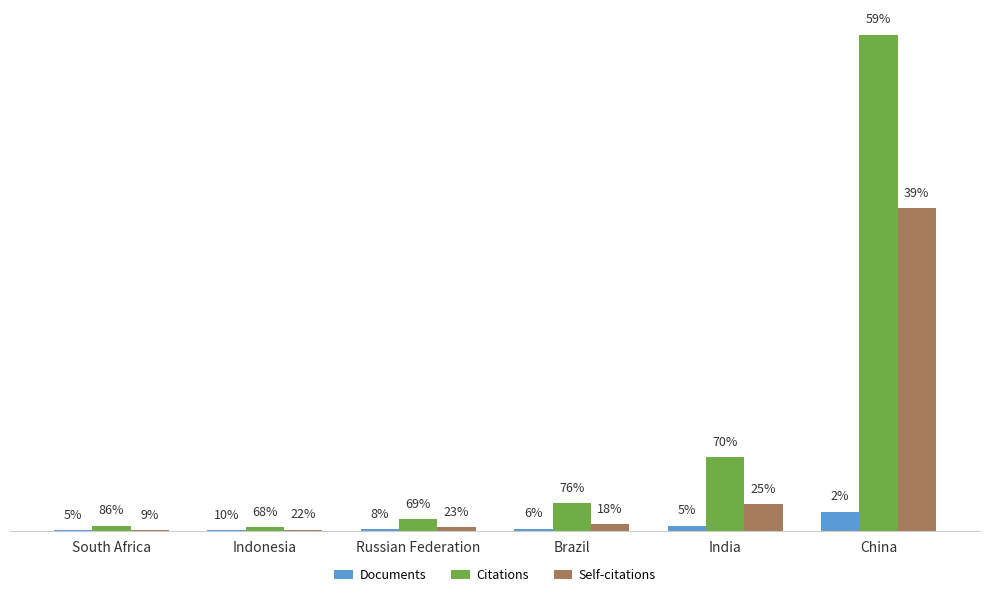

What are all the series names shown in the legend?

Documents, Citations, Self-citations